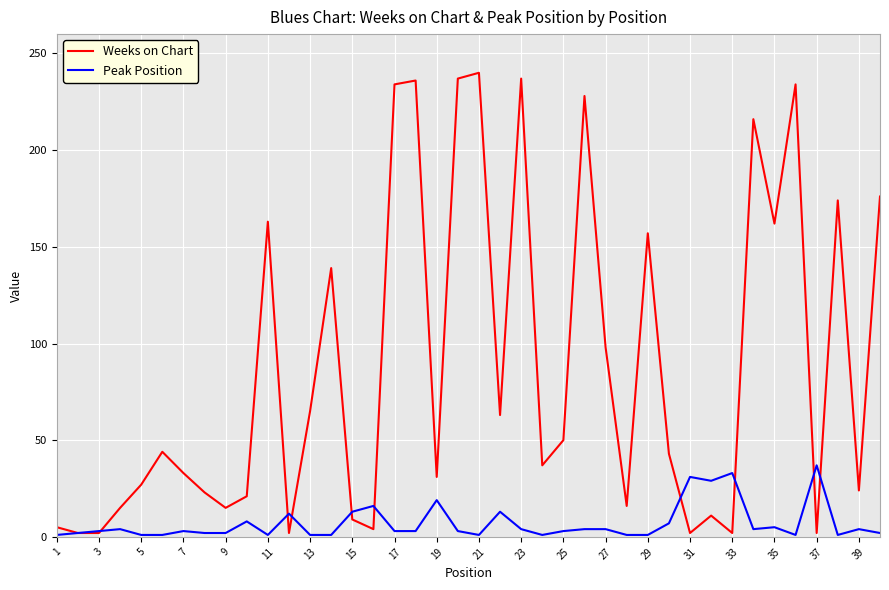

What is the maximum value for Weeks on Chart?

240